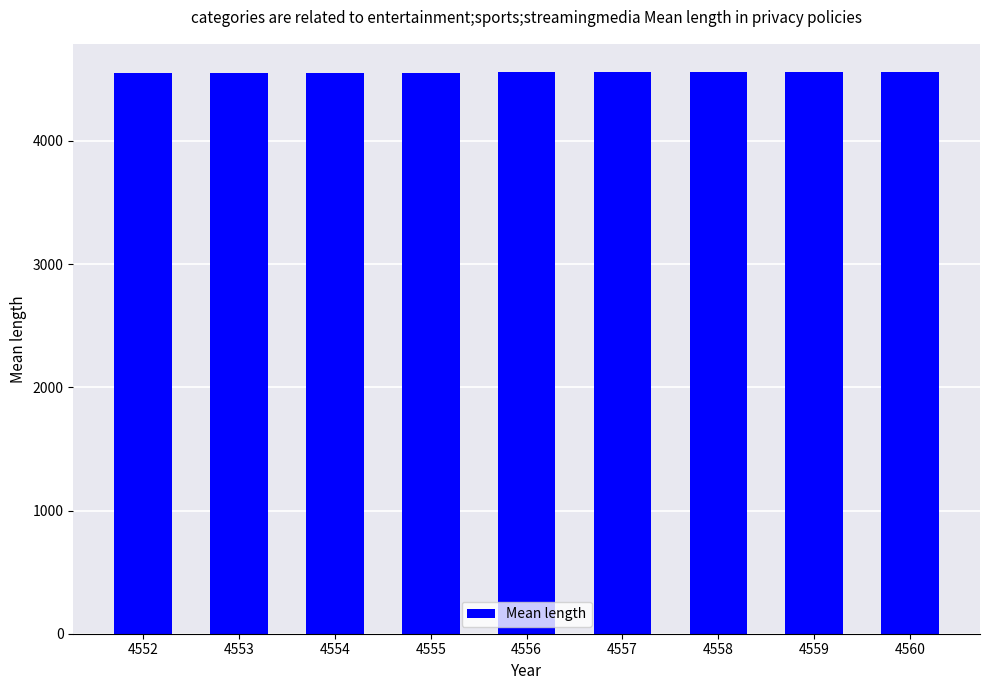

Approximately how many times larger is the value at 4558 compared to 4559?

1.0